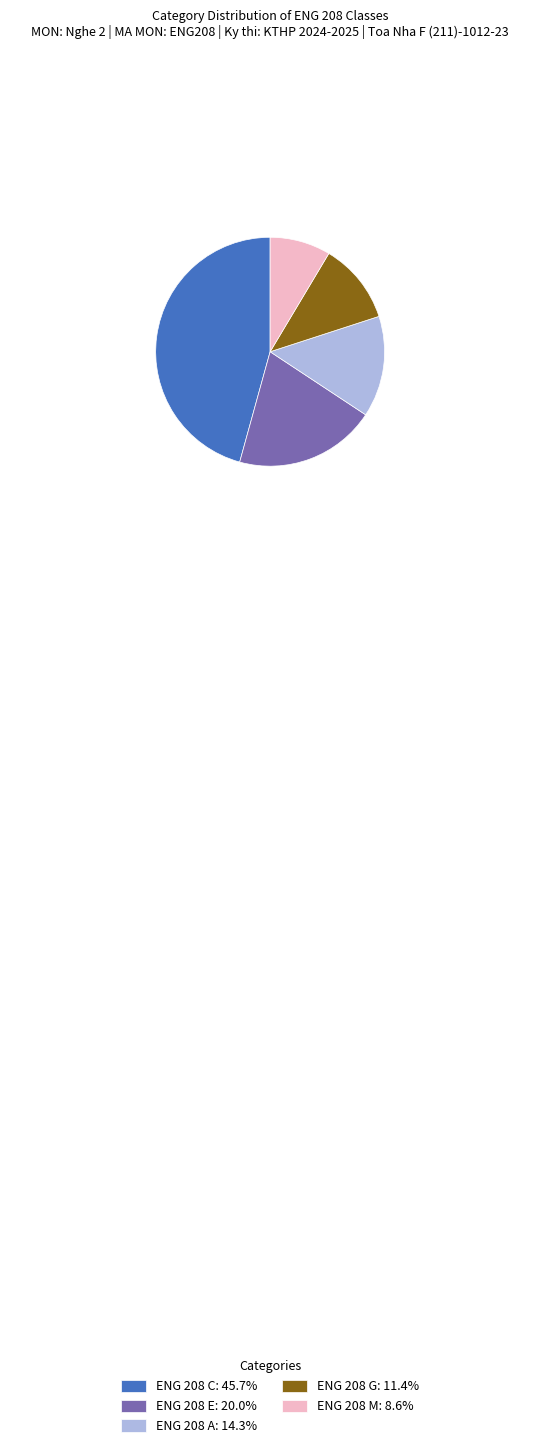

Combined, do ENG 208 E: 20.0% and ENG 208 G: 11.4% account for over 50%?

No